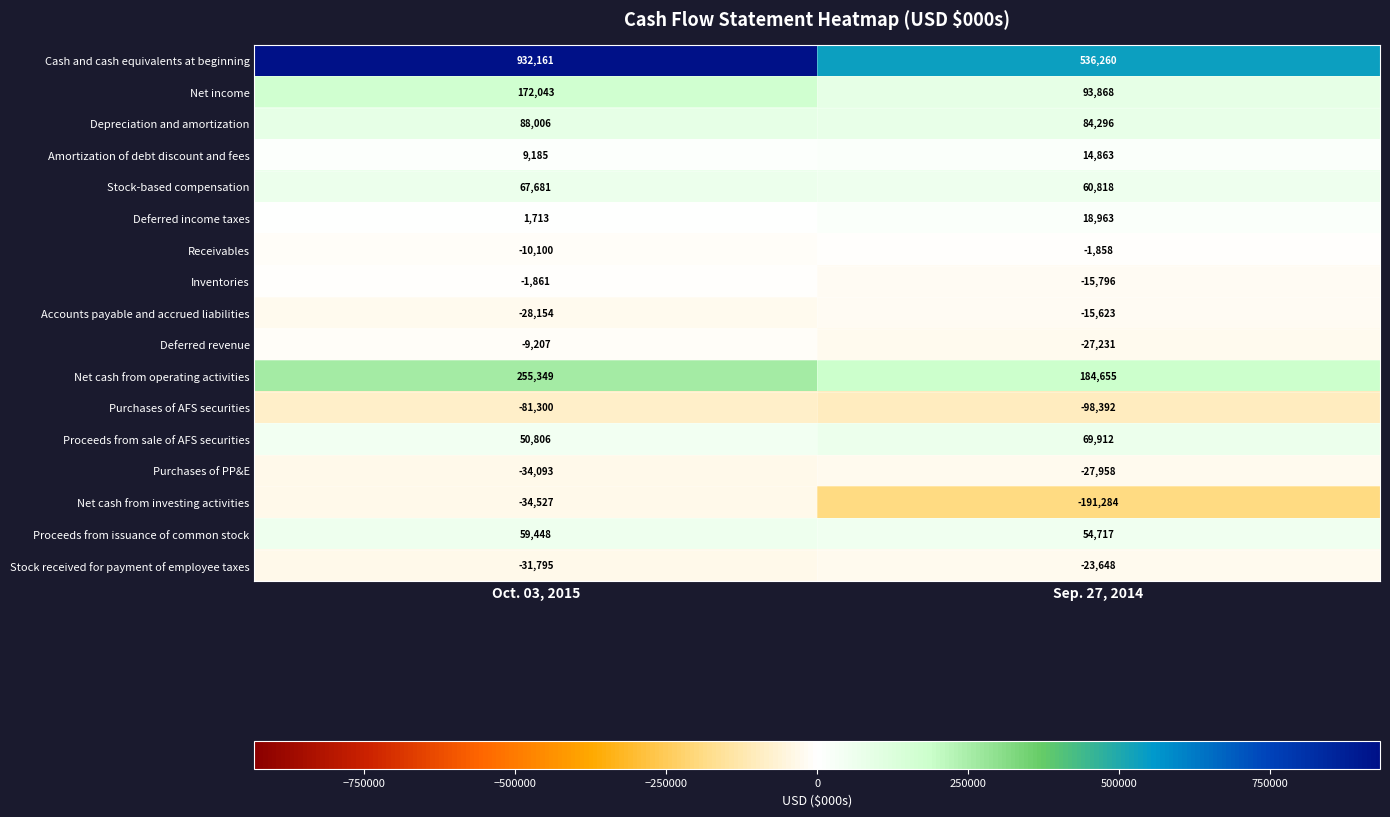

The Purchases of PP&E series shows -17576 at Sep. 27, 2014. True or false?

False